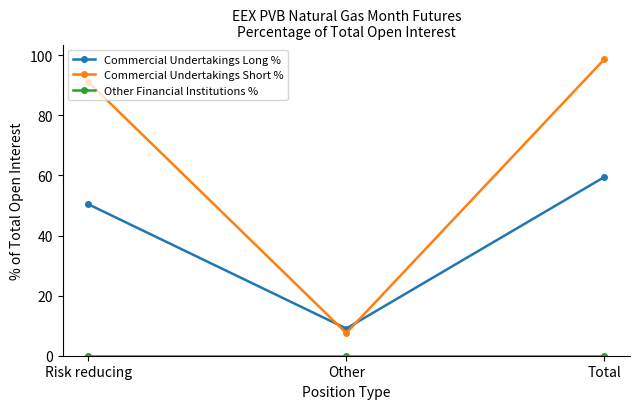

What is the label of the 3rd point from the right?

Risk reducing